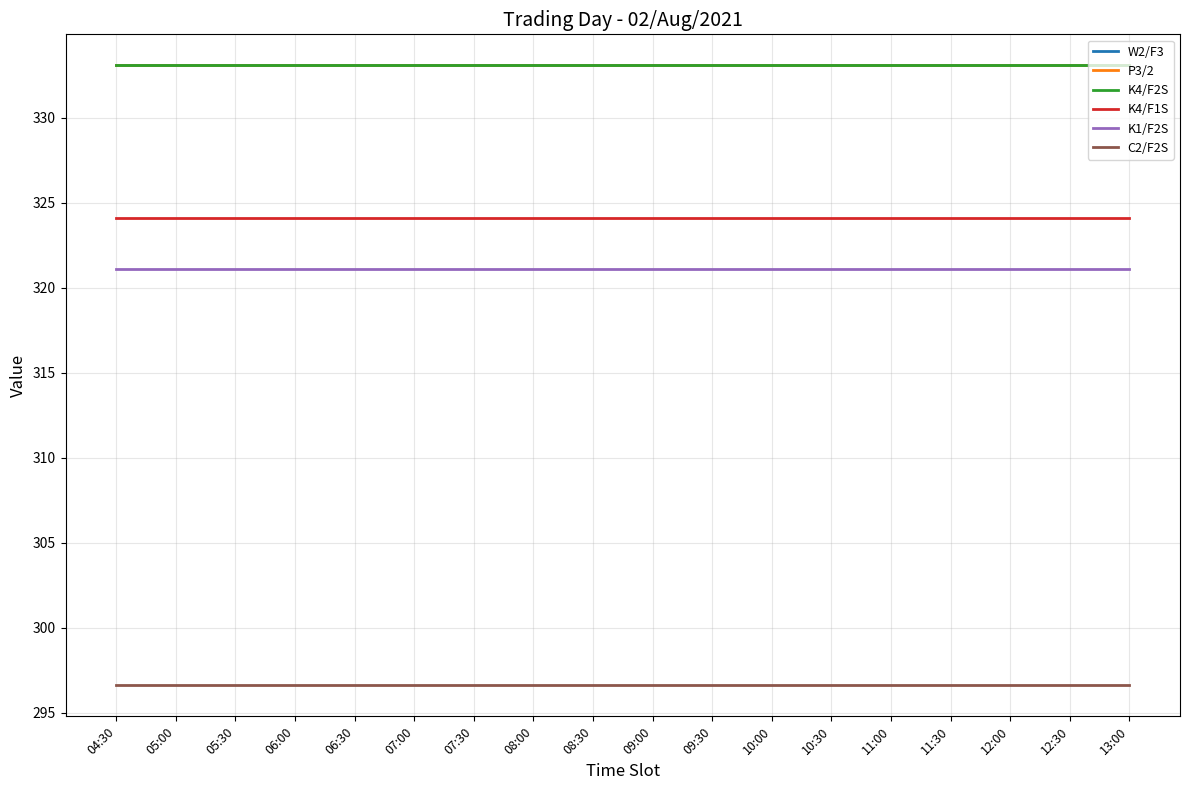

Is this an area chart (filled region under the line)?

No